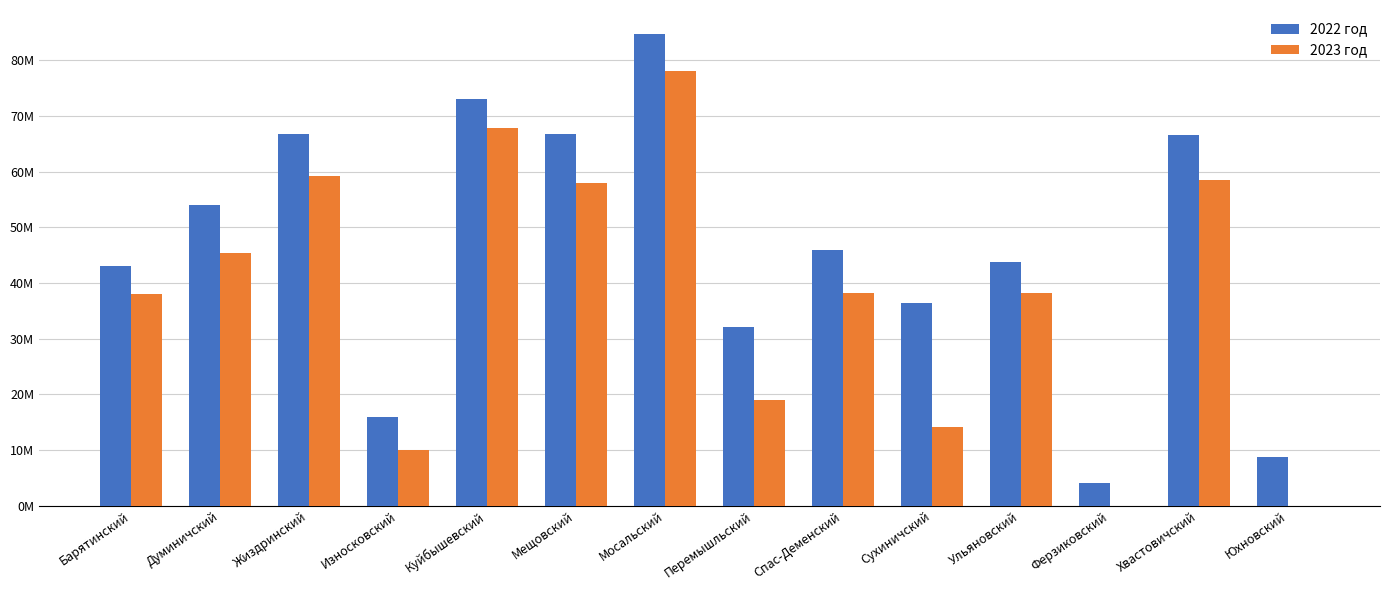

Reading left to right, extract all data points from this chart.

2022 год: Барятинский=43040513	Думиничский=54014060	Жиздринский=66667035	Износковский=15904758	Куйбышевский=73097280	Мещовский=66682352	Мосальский=84767835	Перемышльский=32078587	Спас-Деменский=45876681	Сухиничский=36447129	Ульяновский=43675439	Ферзиковский=4104564	Хвастовичский=66503415	Юхновский=8739404
2023 год: Барятинский=38058227	Думиничский=45380491	Жиздринский=59122391	Износковский=9913079	Куйбышевский=67744407	Мещовский=57859246	Мосальский=77998146	Перемышльский=19027863	Спас-Деменский=38259889	Сухиничский=14114776	Ульяновский=38256784	Ферзиковский=0	Хвастовичский=58465703	Юхновский=0